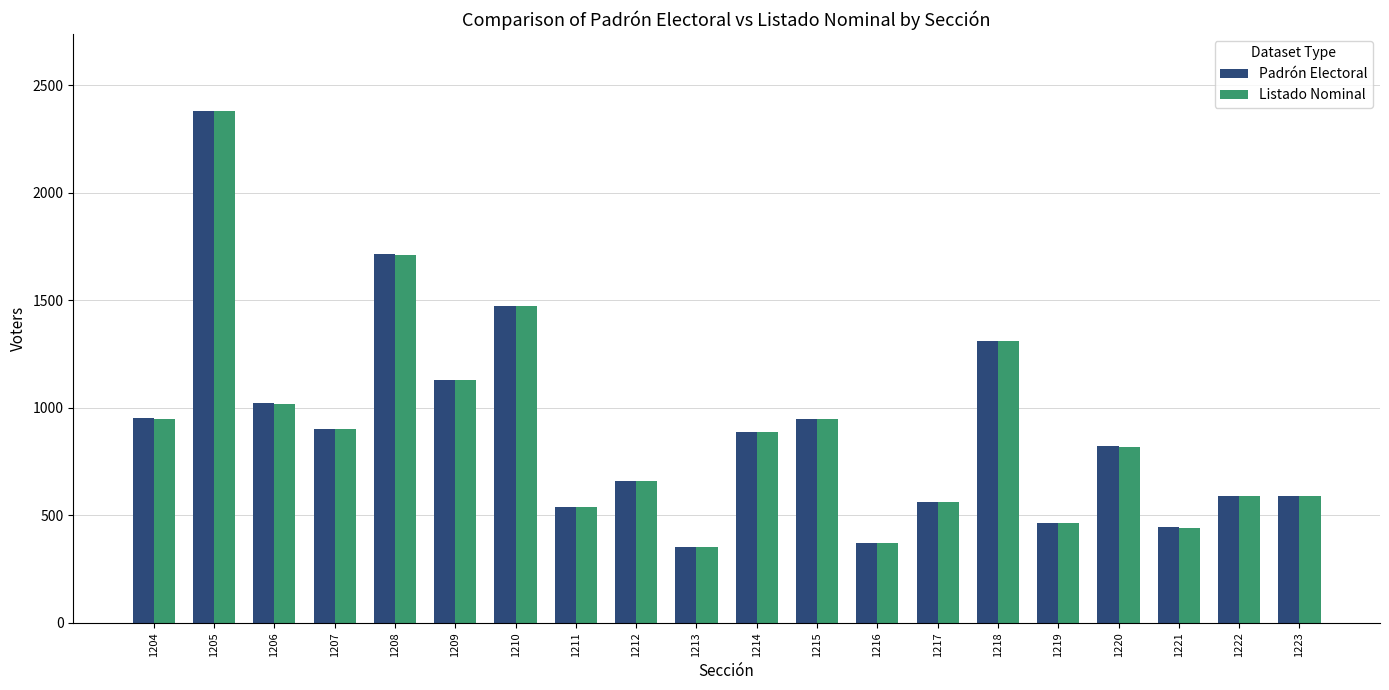

What are all the series names shown in the legend?

Padrón Electoral, Listado Nominal